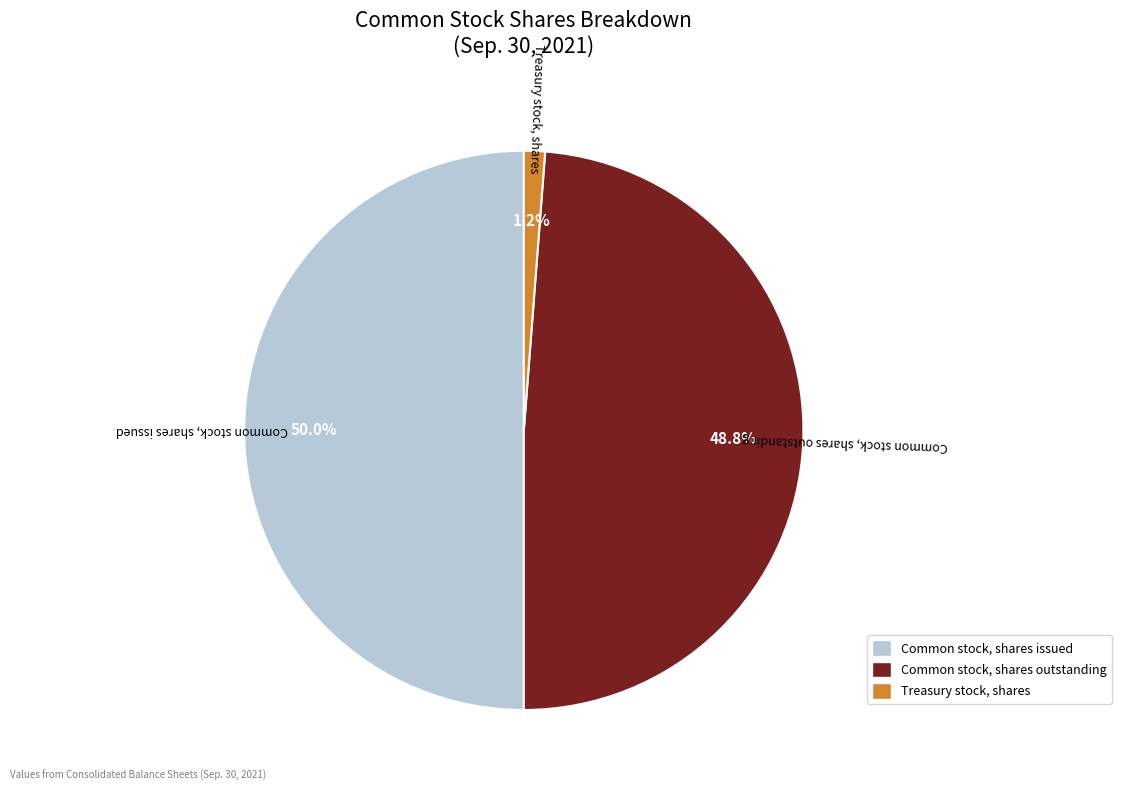

Is Common stock, shares outstanding the majority of the pie?

No